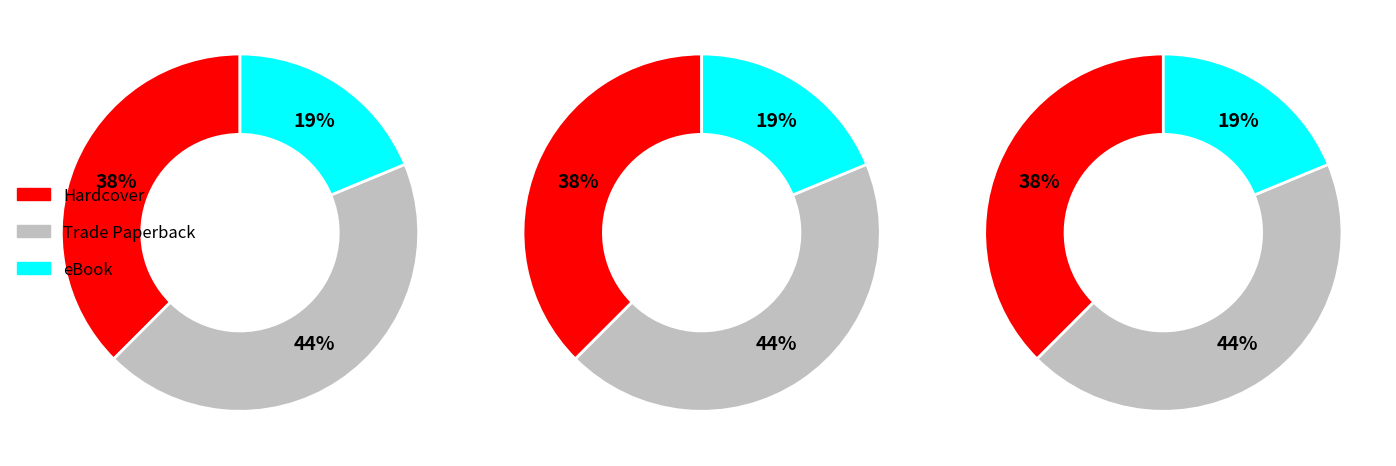

To the nearest percent, what percentage of the pie is Trade Paperback?

44%